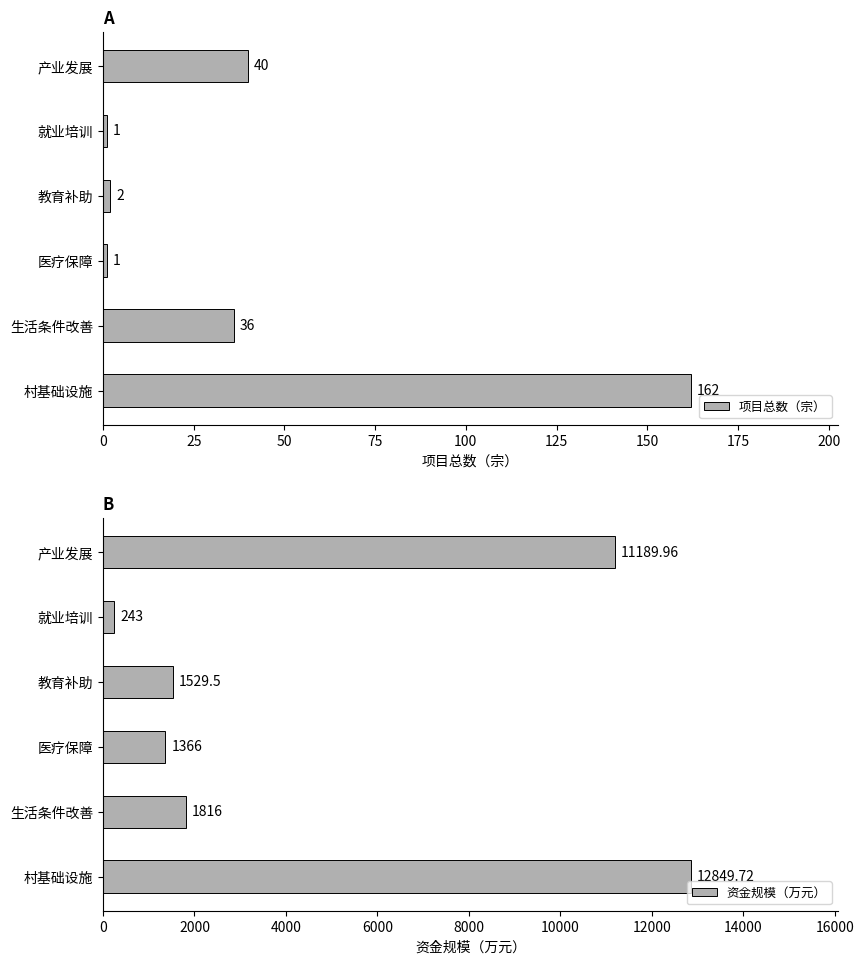

What is the sum of all 项目总数（宗） values?

242